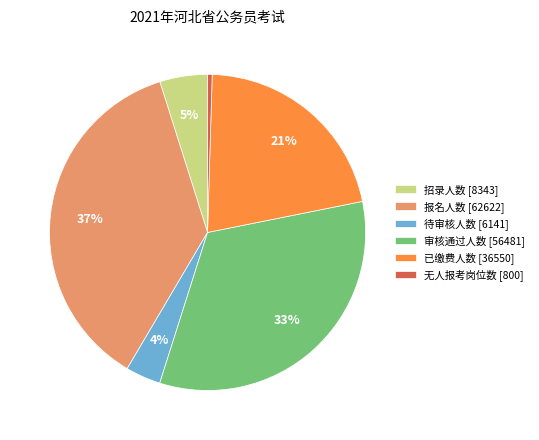

Rank the categories by value from lowest to highest.

无人报考岗位数, 待审核人数, 招录人数, 已缴费人数, 审核通过人数, 报名人数